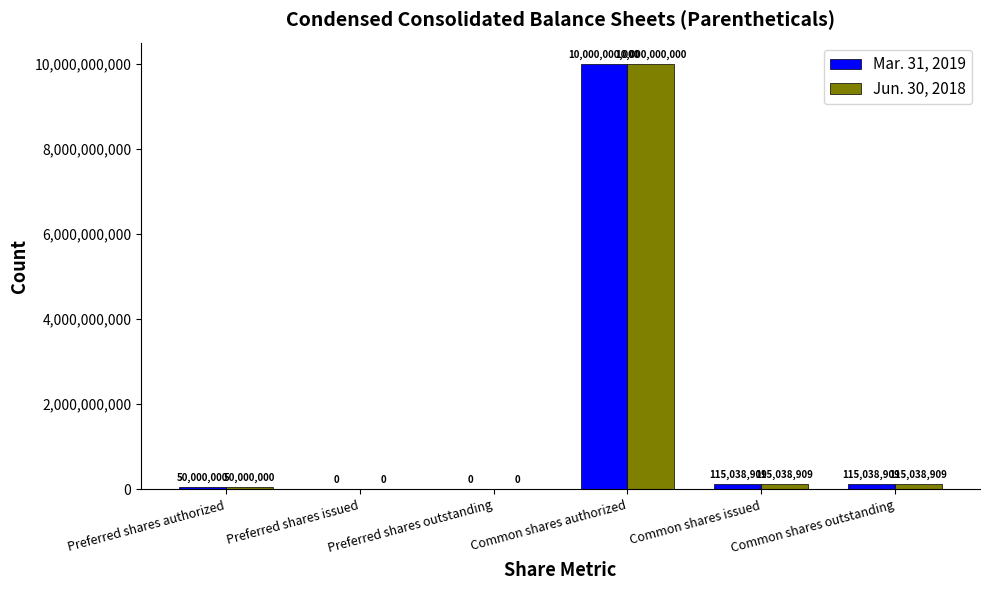

The Mar. 31, 2019 series shows 115038909 at Common shares outstanding. True or false?

True